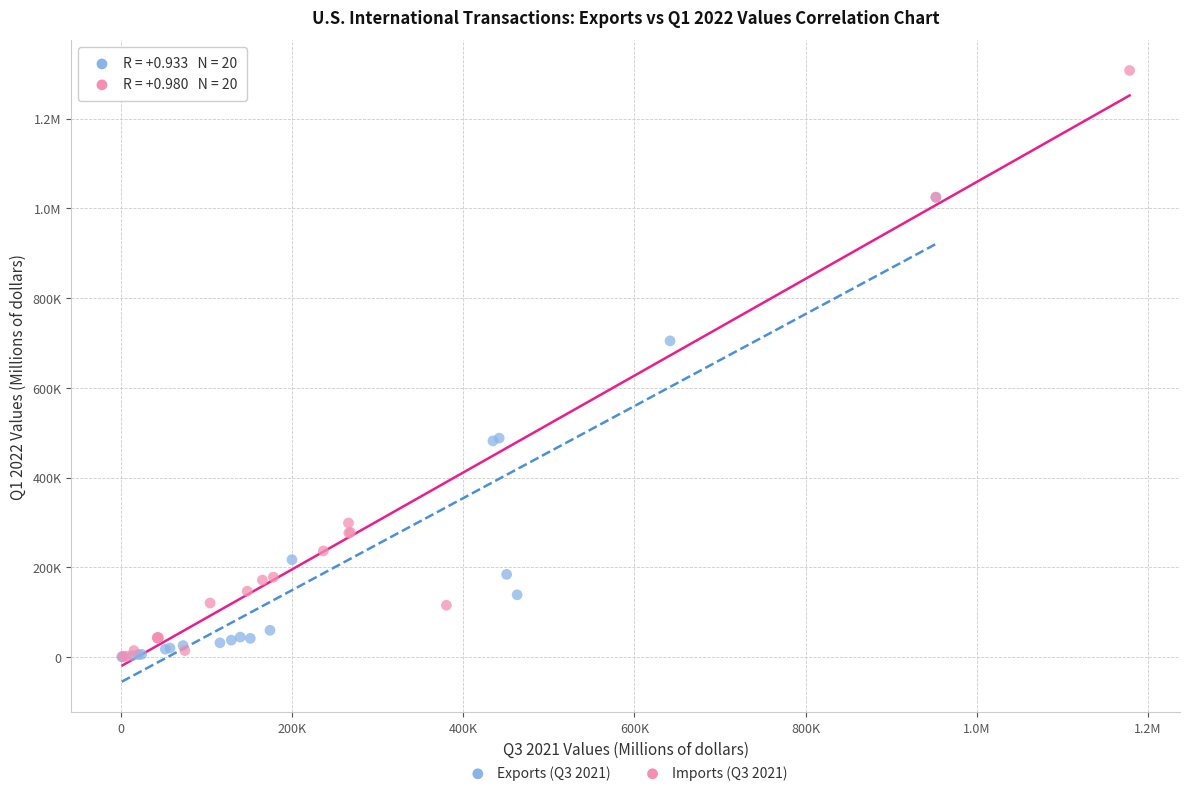

What are all the series names shown in the legend?

Exports (Q3 2021), Imports (Q3 2021)